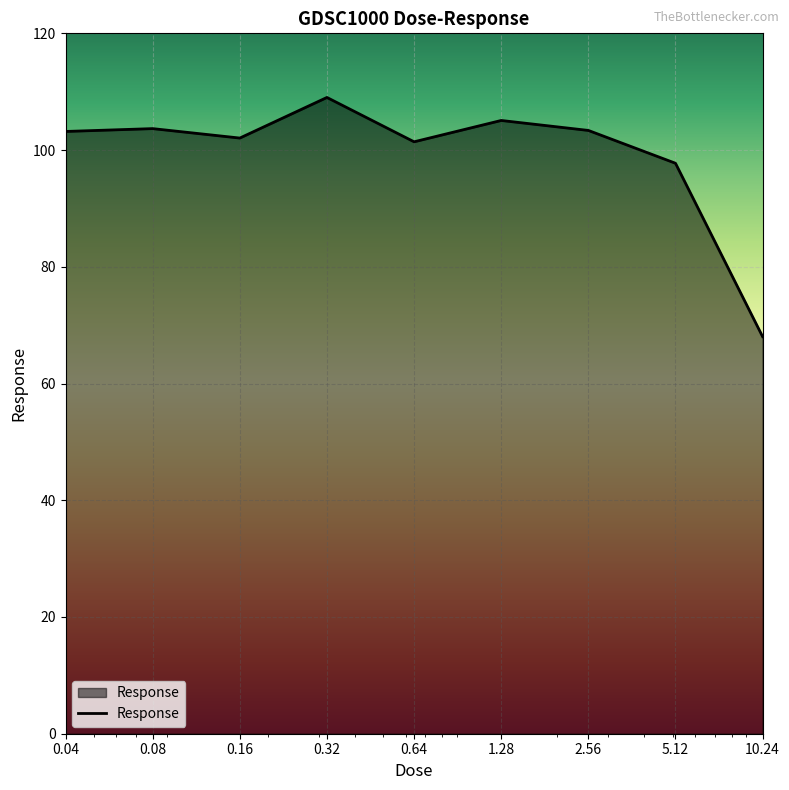

What is the minimum value shown in the chart?

68.0